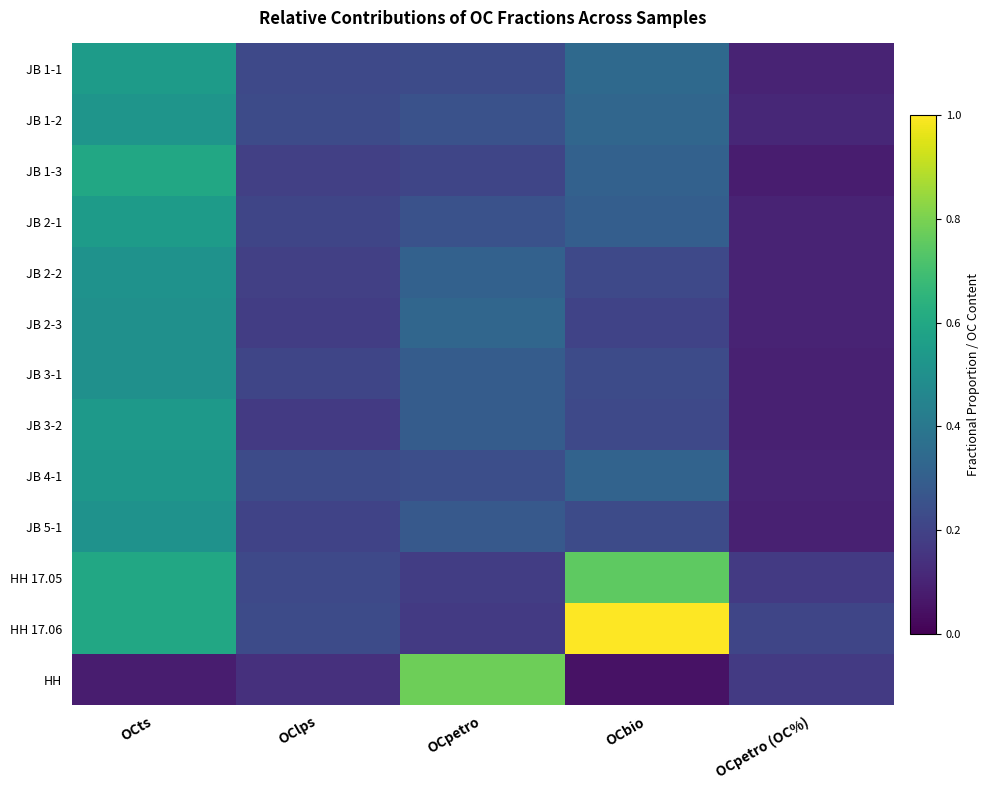

Which series has the largest range (max minus min)?

HH 17.06